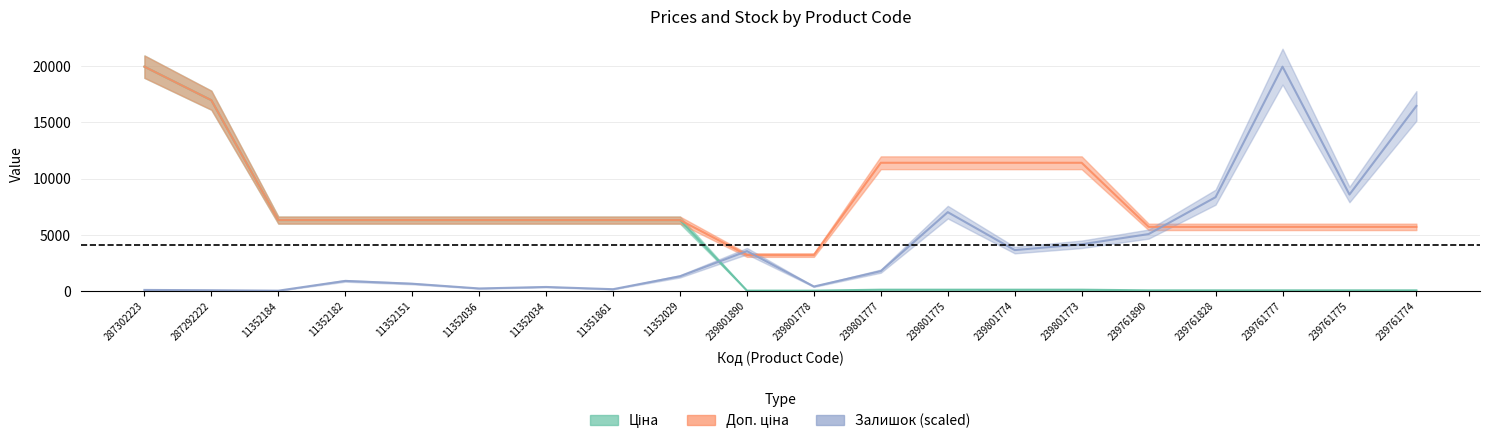

Where is Ціна nearest to the value 9998?

11352184